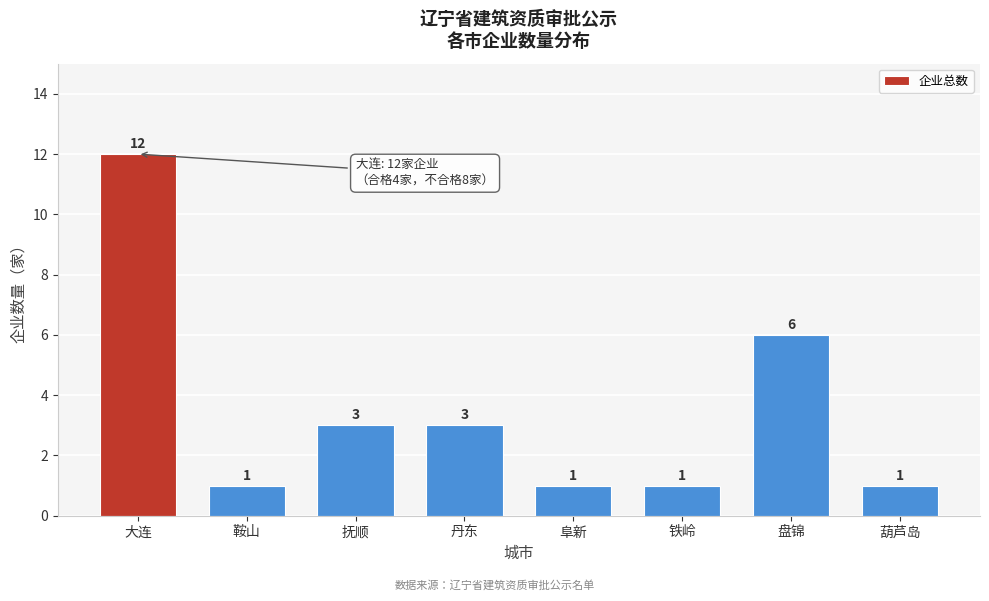

Reading left to right, transcribe all the data shown in this chart.

12	1	3	3	1	1	6	1